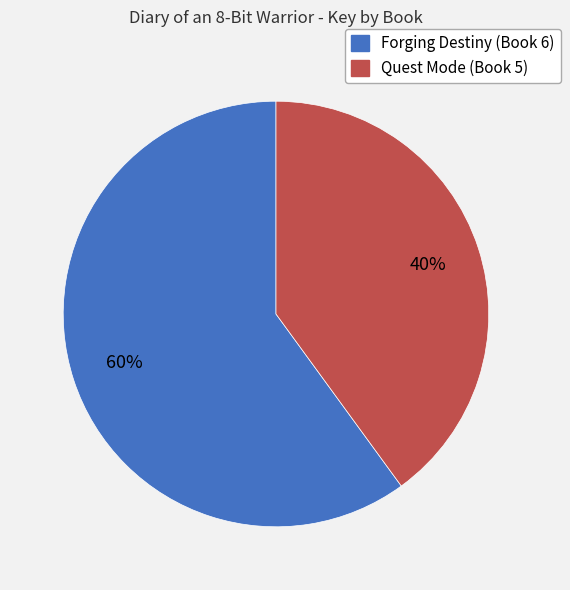

Which has a higher value, Quest Mode (Book 5) or Forging Destiny (Book 6)?

Forging Destiny (Book 6)